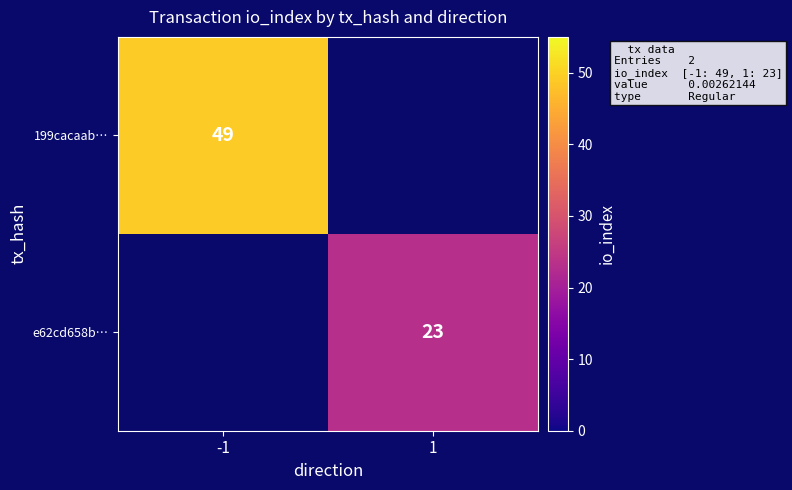

At how many categories does at least one series exceed 44?

1